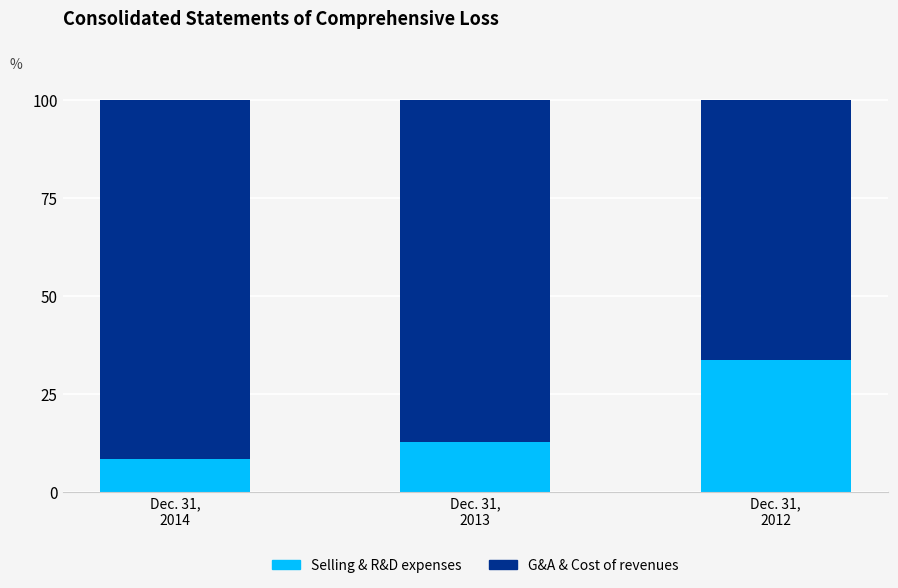

Reading left to right, transcribe the values for Selling & R&D.

8.4	12.6	33.6